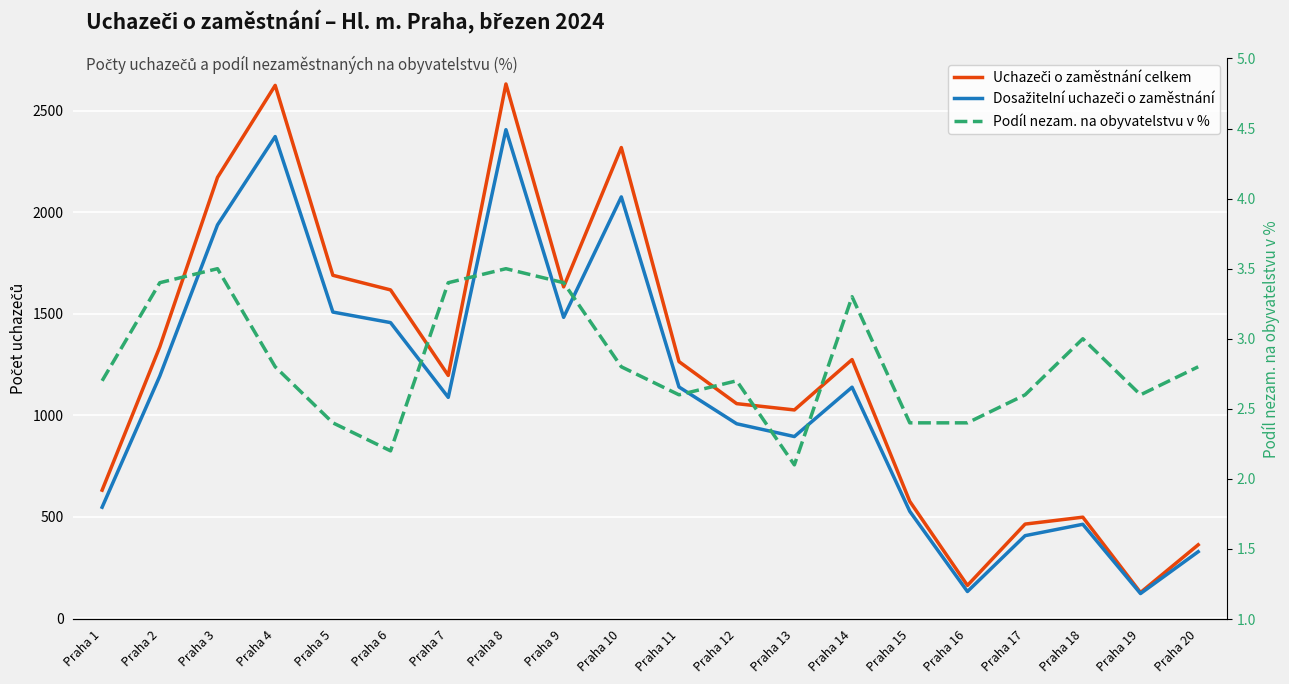

Where is the first local minimum for Podíl nezam. na obyvatelstvu v %?

Praha 6